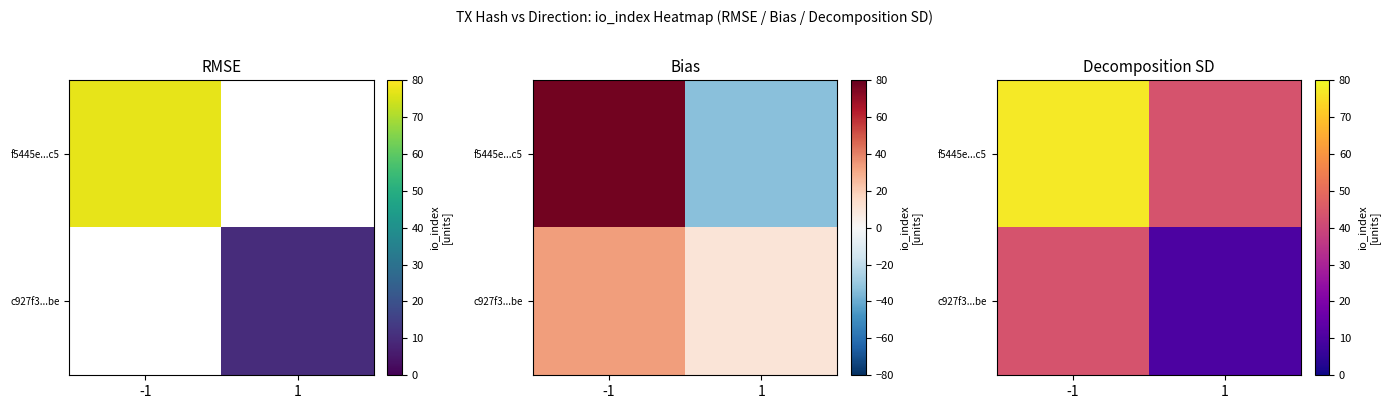

What is the difference between the c927f3...be values at -1 and 1?

33.5